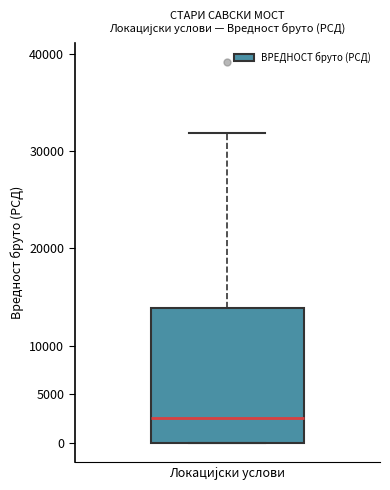

Where is the lower edge of the box for Локациjски услови on the y-axis? The values are not printed on the chart, so give them approximately, as read against the axis.

0